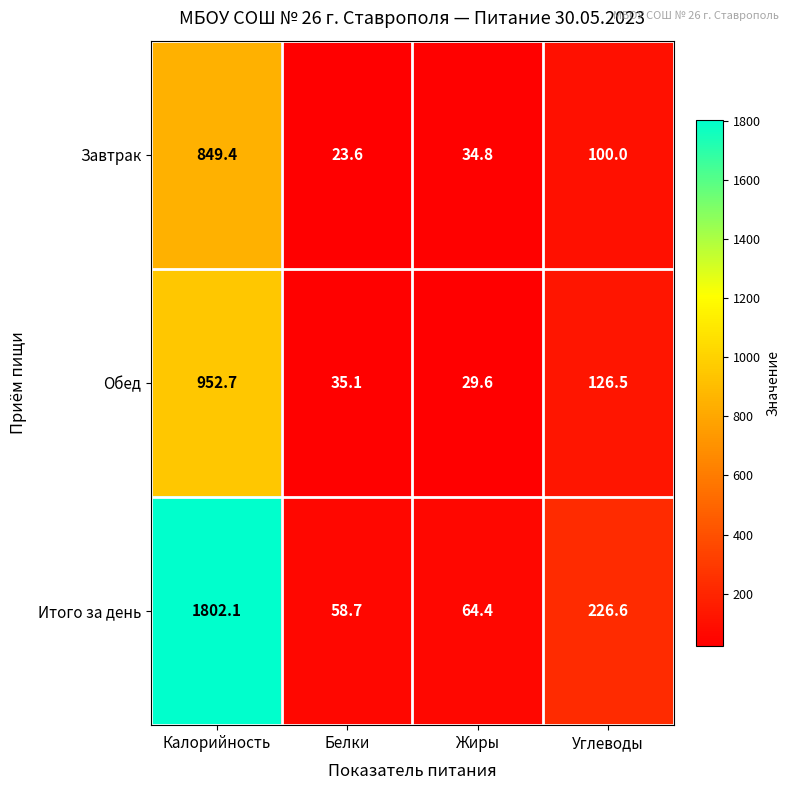

At Белки, list the series in order from smallest to largest.

Завтрак, Обед, Итого за день